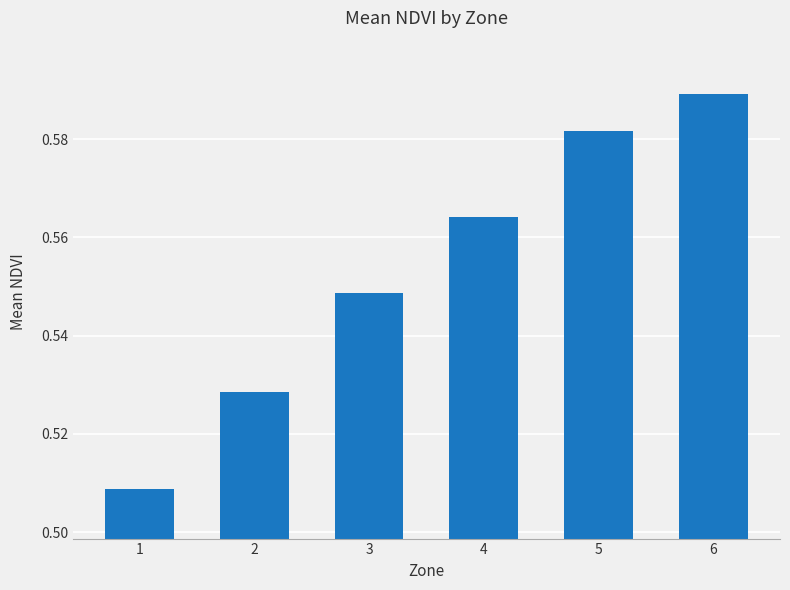

Rank the categories by value from highest to lowest.

6, 5, 4, 3, 2, 1